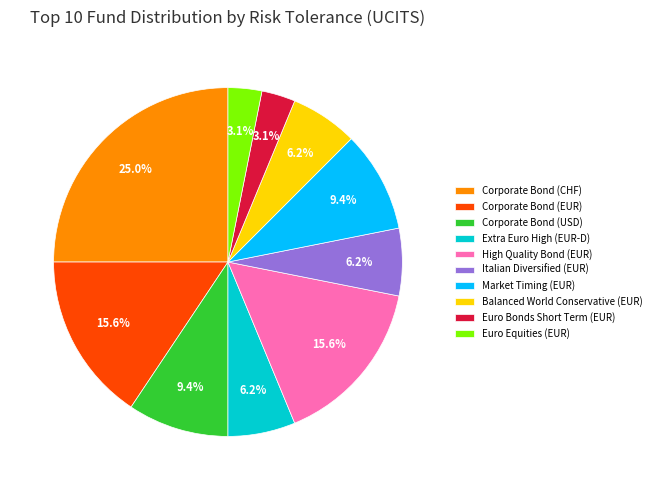

How many segments does this pie chart have?

10